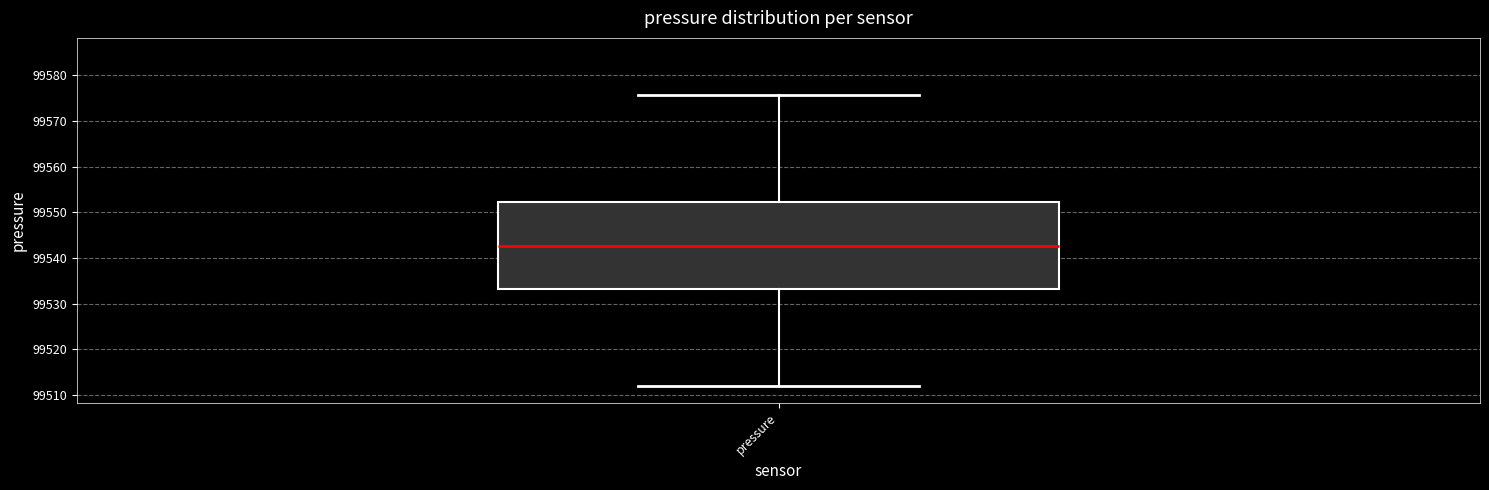

Transcribe this box plot: give where the median line is, the range the box spans, and where the two whiskers end, as read against the y-axis. The values are not printed on the chart, so give them approximately, as read against the axis.

median 99543, box 99533 to 99552, whiskers 99512 to 99576